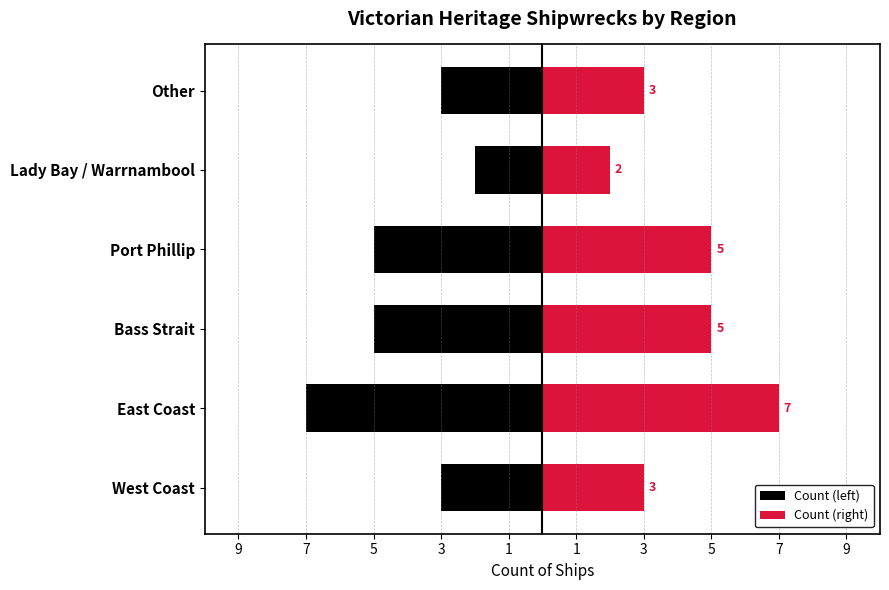

Count the Count (left) values in the range -5 to -3.

4